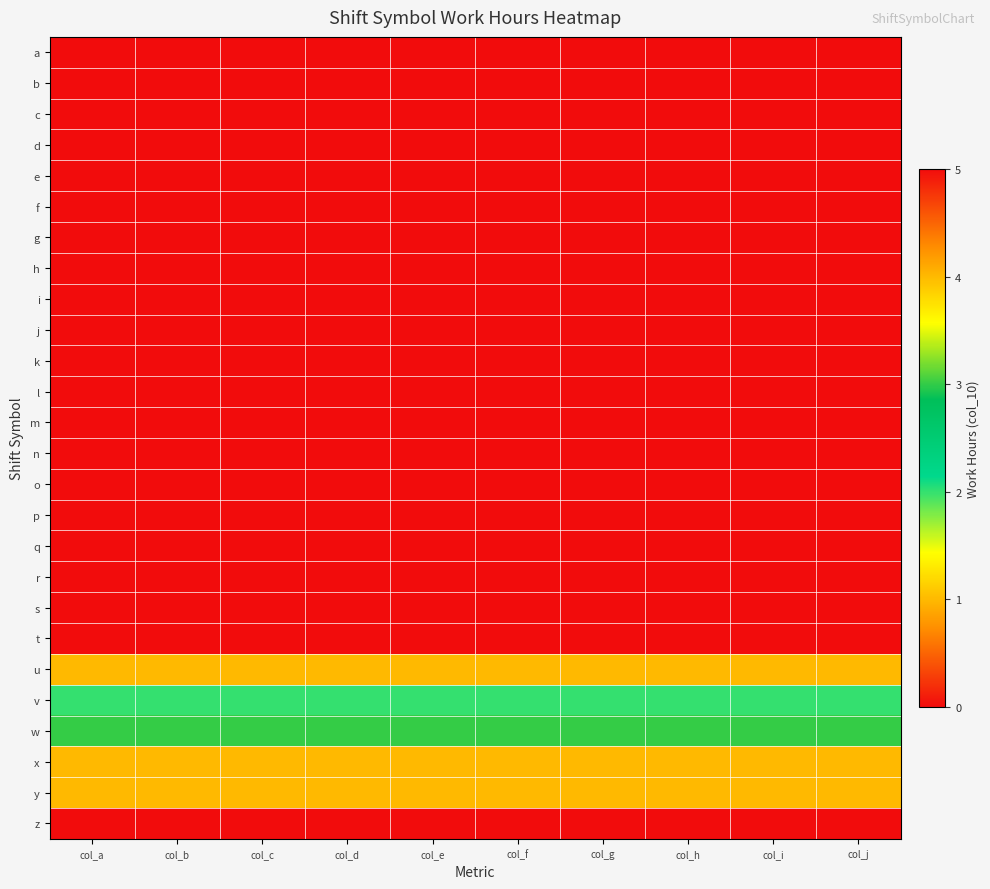

What is the difference between the highest and lowest values at col_a?

5